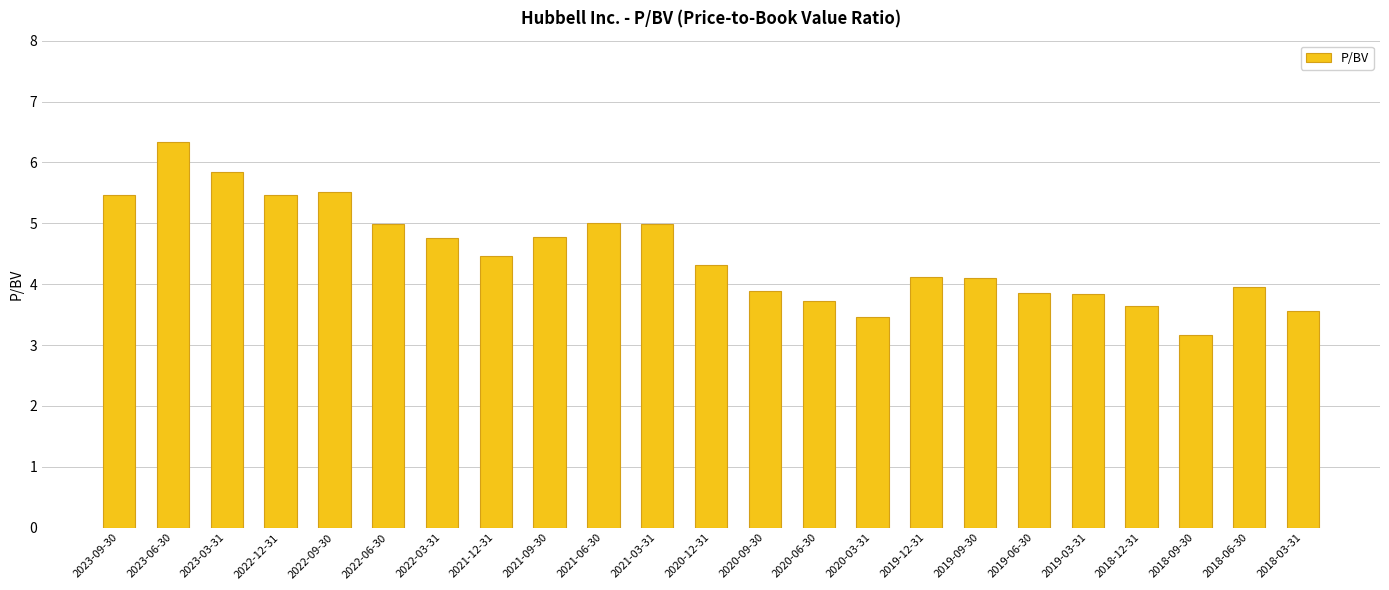

How many bars are there in total?

23